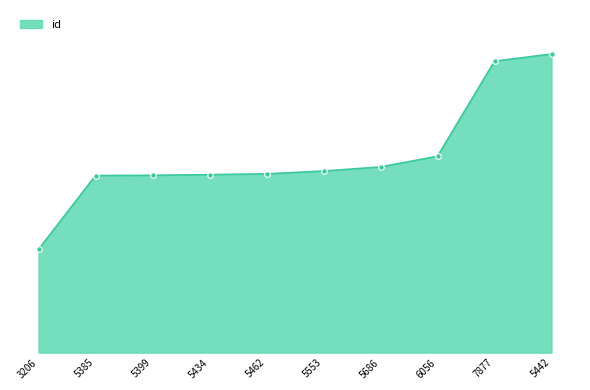

Is this an area chart (filled region under the line)?

Yes